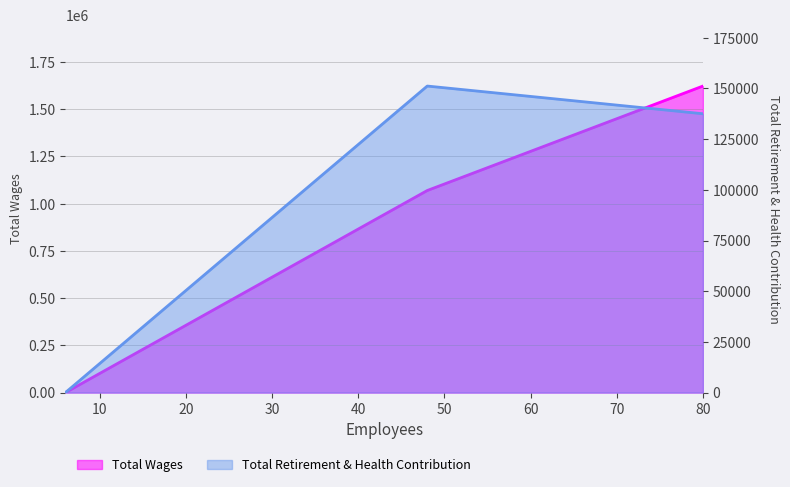

Reading right to left, list all the values displayed in this chart.

Total Wages: 1622644	1069690	0
Total Retirement & Health Contribution: 137535	151200	0